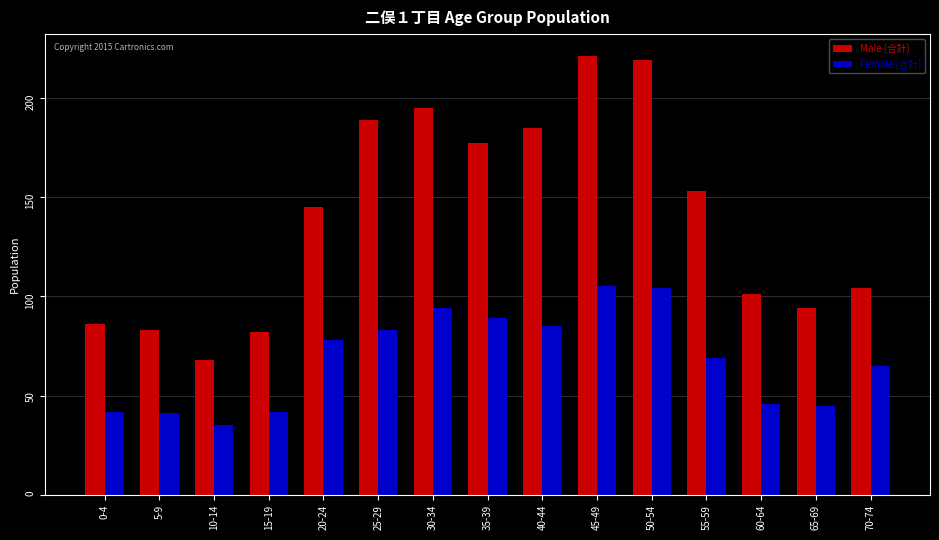

How many categories are shown in the chart?

15